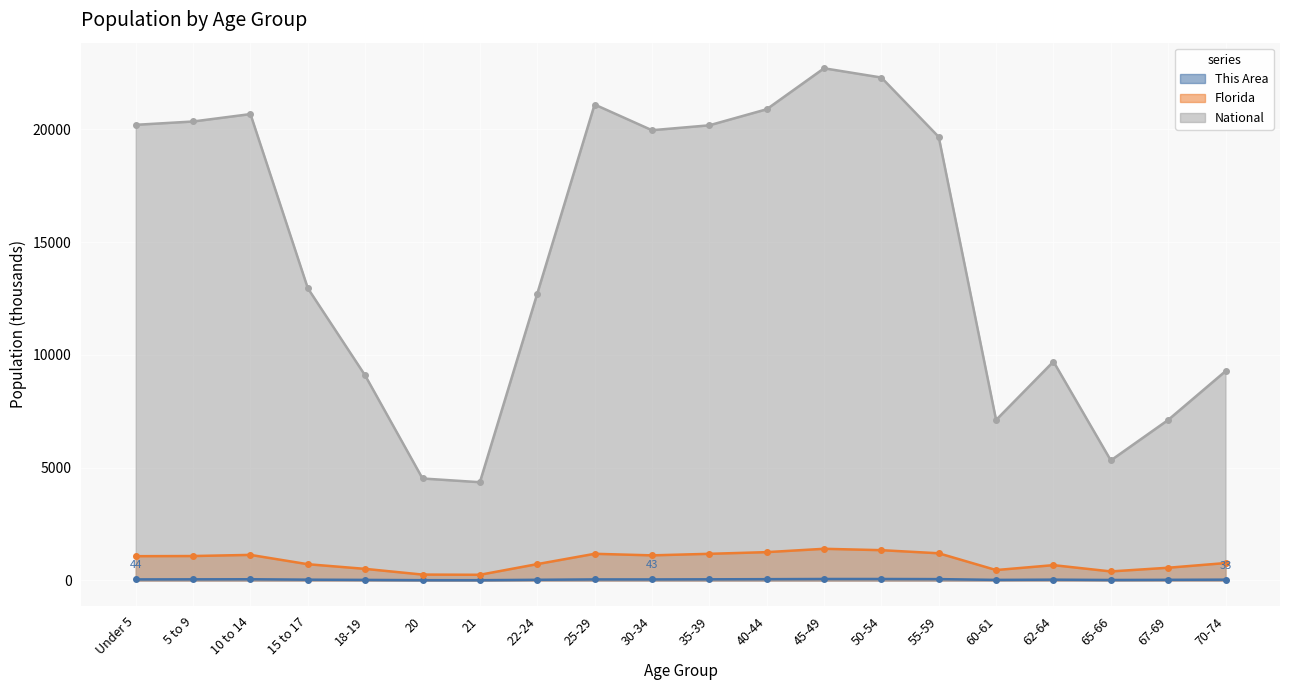

What is the label of the 20th point from the left?

70-74